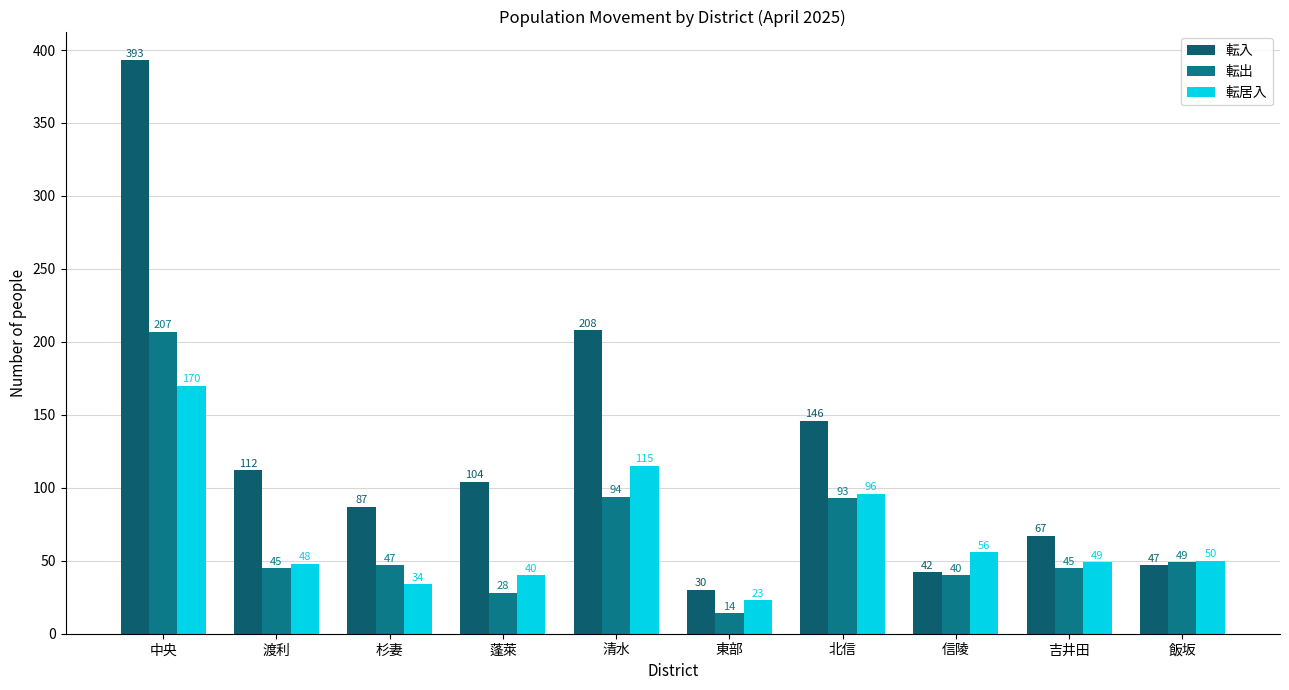

What is the label of the 3rd bar from the left?

杉妻